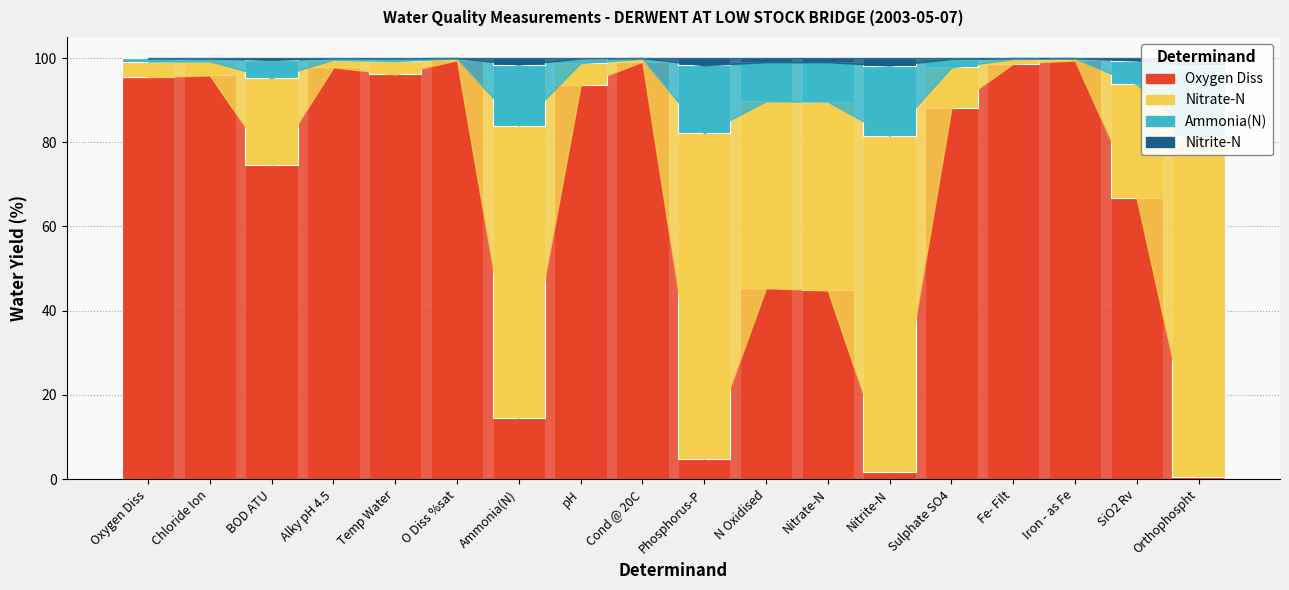

Between Oxygen Diss and Nitrite-N, which series saw the biggest shift?

Oxygen Diss